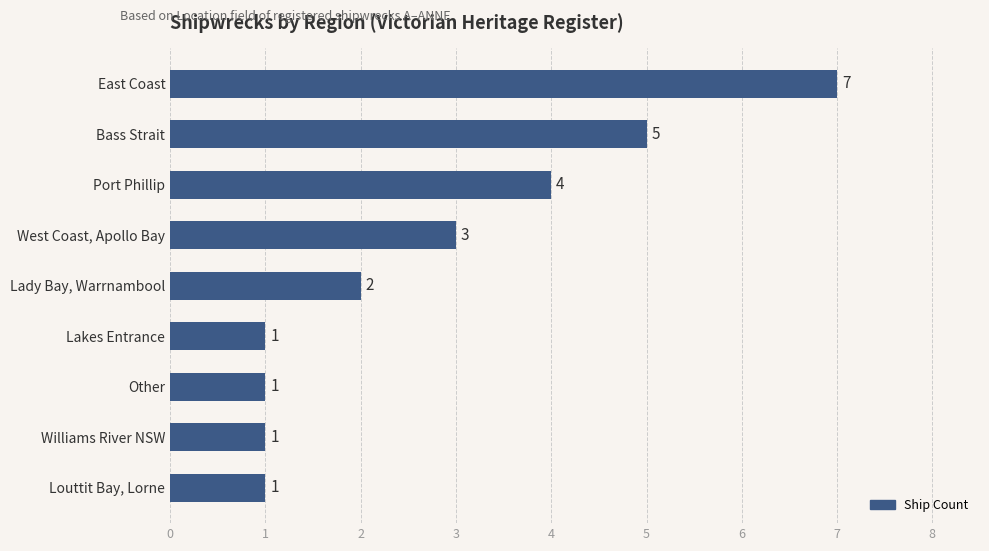

Where is the data nearest to the value 4?

Port Phillip